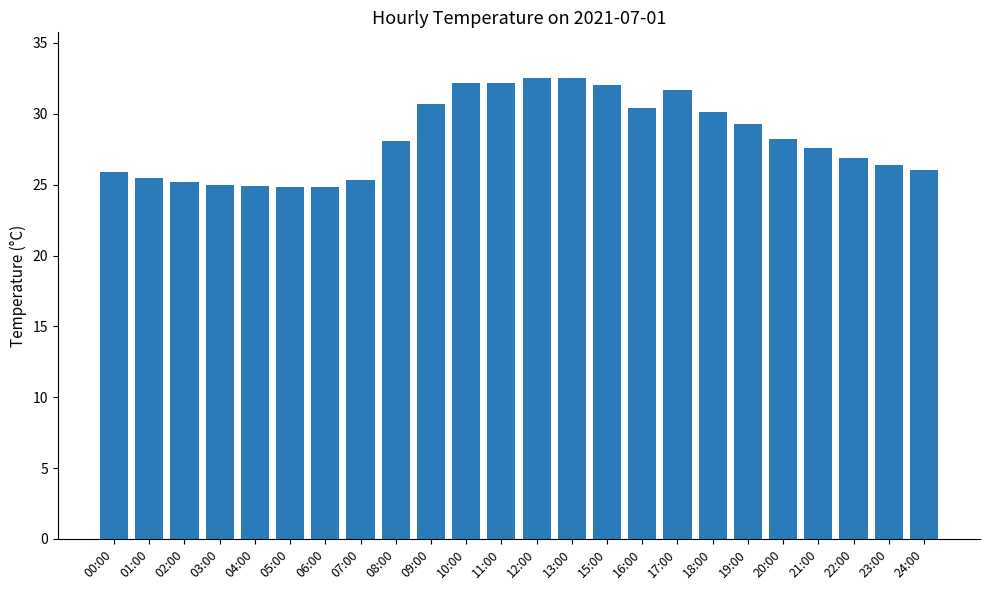

Does the chart contain stacked bars?

No